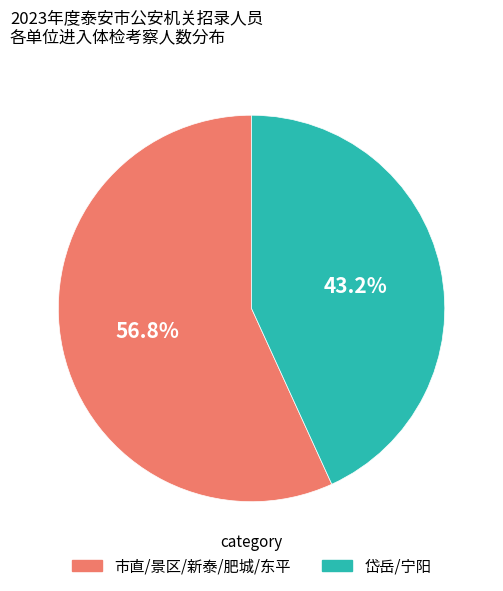

What is the smallest slice in the pie chart?

岱岳/宁阳